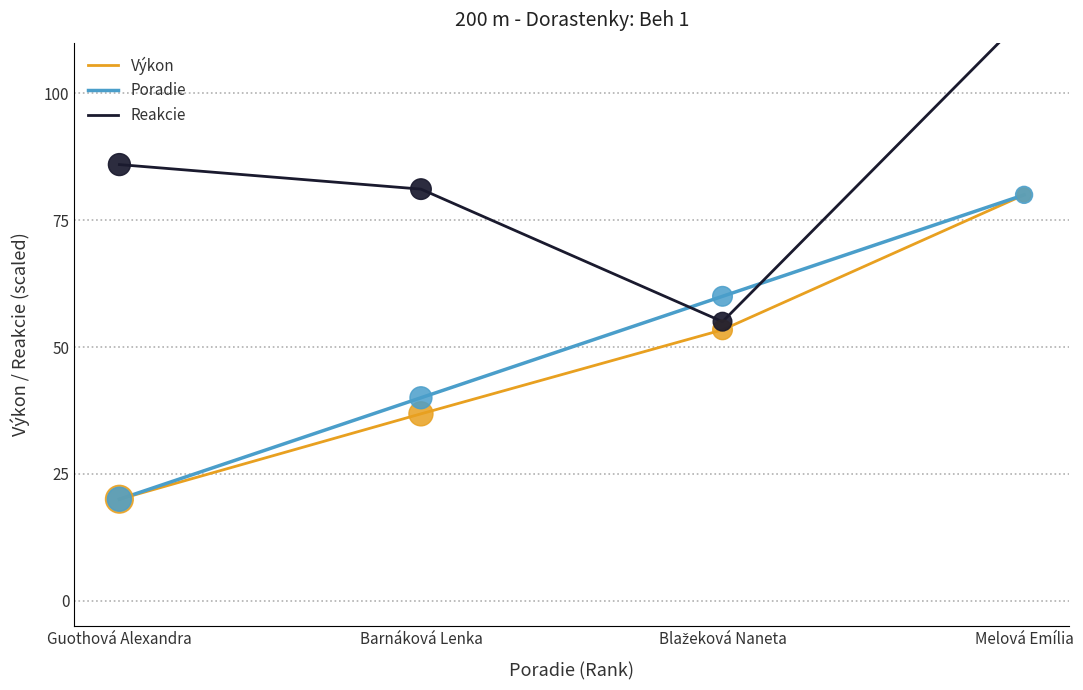

What are all the series names shown in the legend?

Výkon, Poradie, Reakcie